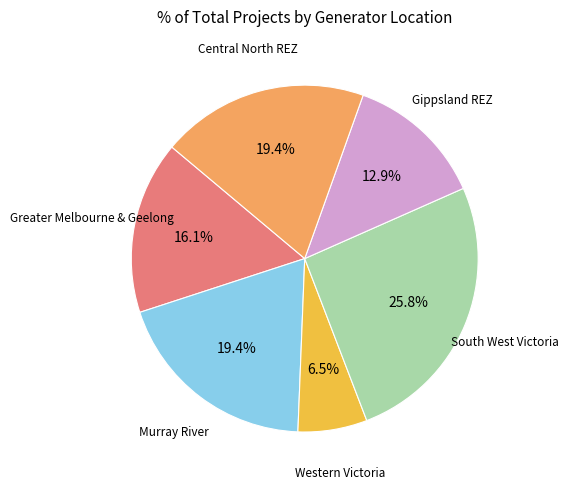

Is there any slice that represents more than half of the pie?

No